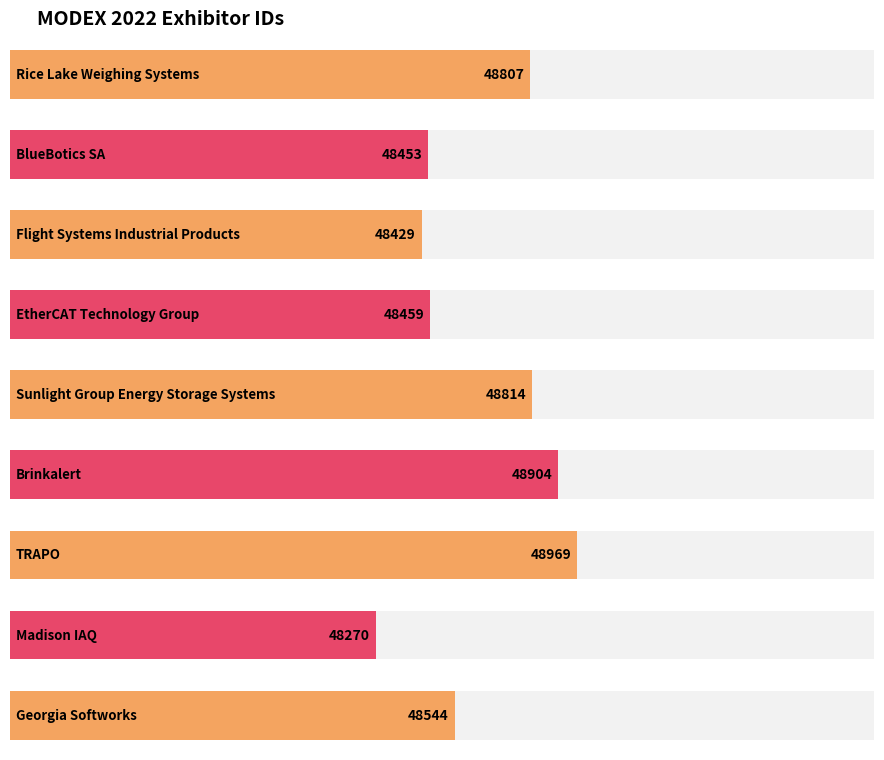

List the labels in order of value, largest first.

TRAPO, Brinkalert, Sunlight Group Energy Storage Systems, Rice Lake Weighing Systems, Georgia Softworks, EtherCAT Technology Group, BlueBotics SA, Flight Systems Industrial Products, Madison IAQ